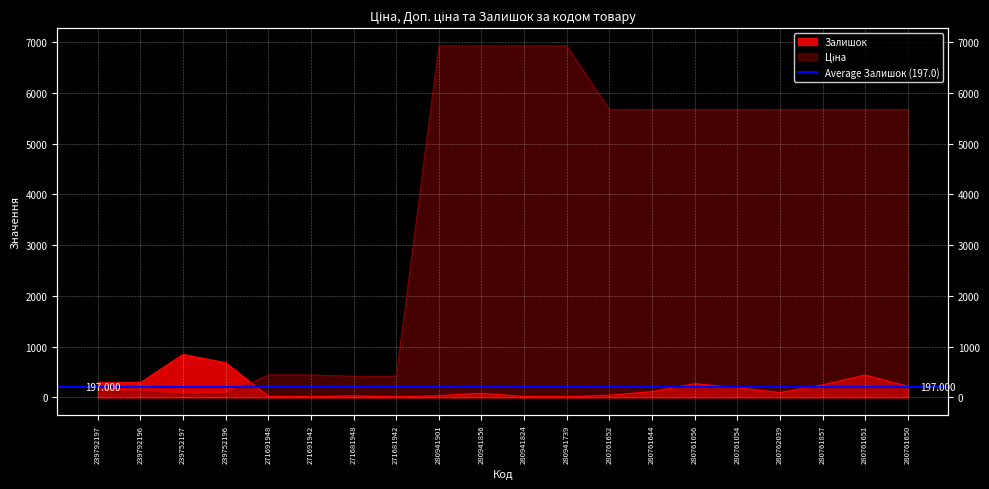

What is the sum of all Ціна values?

75154.9